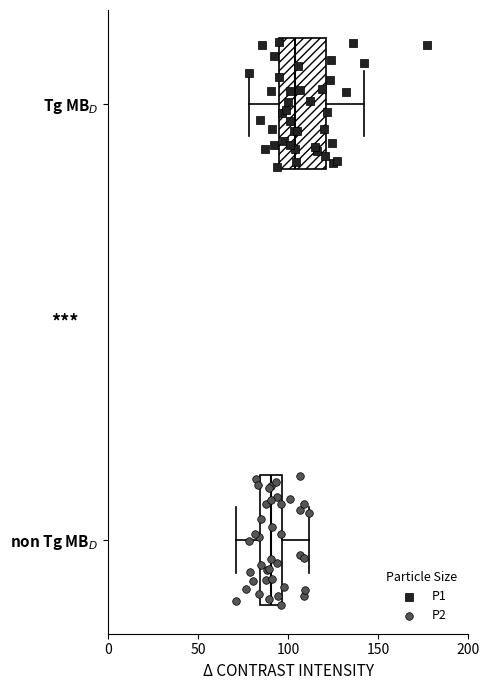

Reading bottom to top, transcribe this box plot: for each box, give where its median line is, the range the box spans, and where its two whiskers end, as read against the x-axis. The values are not printed on the chart, so give them approximately, as read against the axis.

non Tg MB$_D$: median 90, box 85 to 95, whiskers 70 to 110
Tg MB$_D$: median 105, box 95 to 120, whiskers 80 to 140